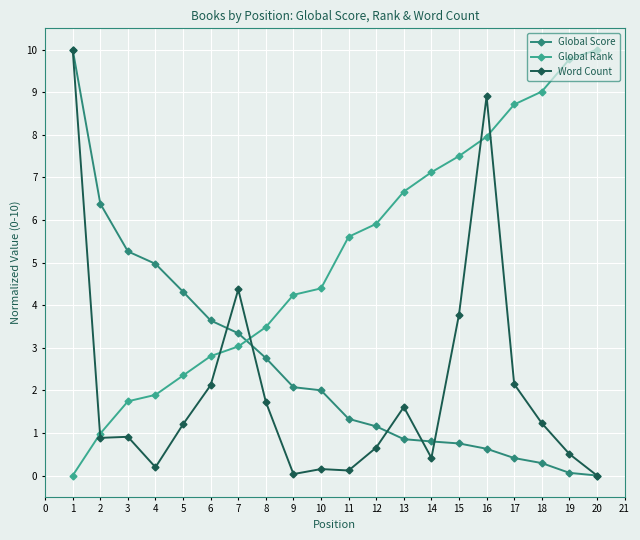

At how many categories does at least one series exceed 1?

20